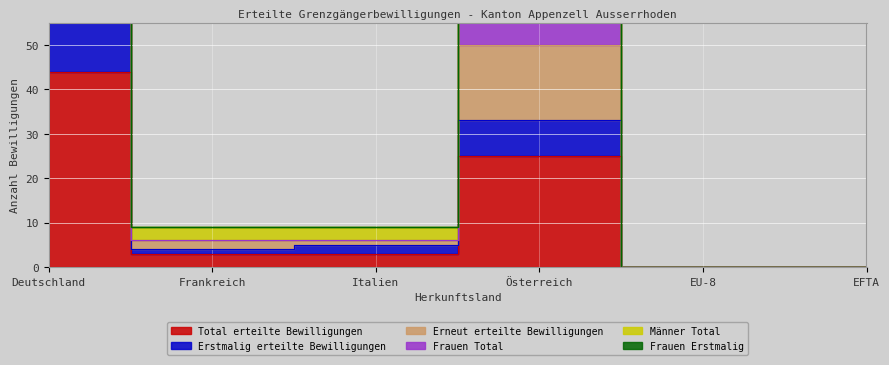

What is the difference between the Total erteilte Bewilligungen values at Frankreich and EFTA?

3